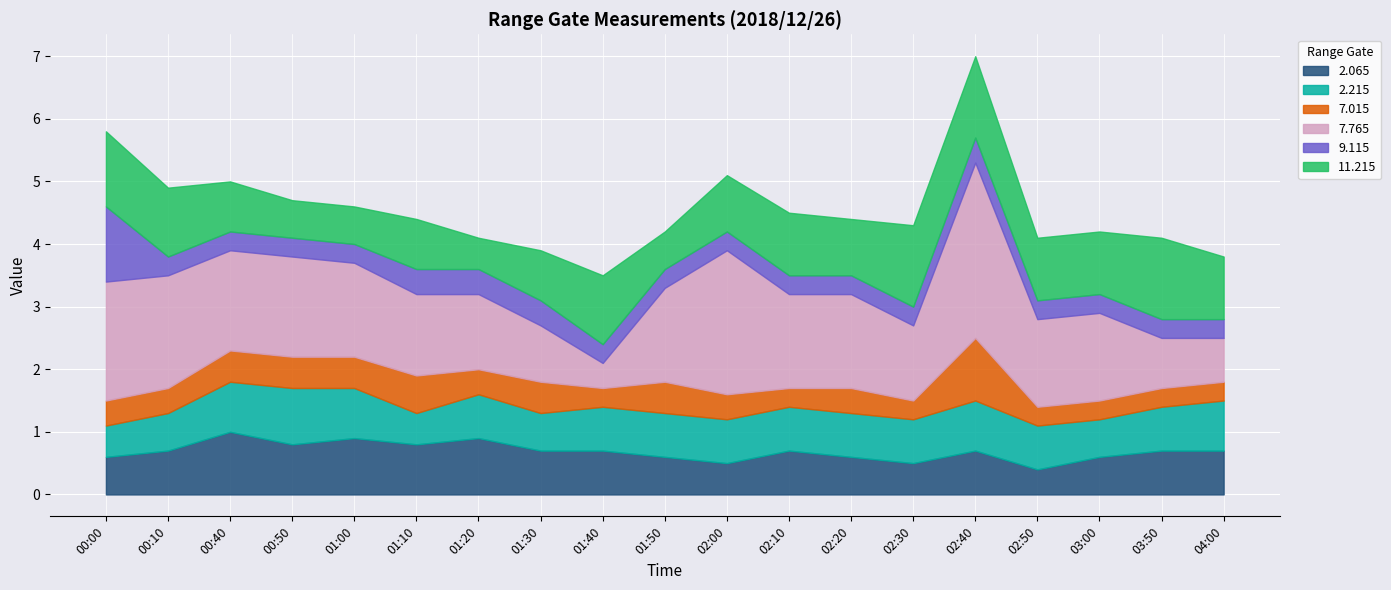

What is the value of the 11.215 point at the 8th from the left?

0.8